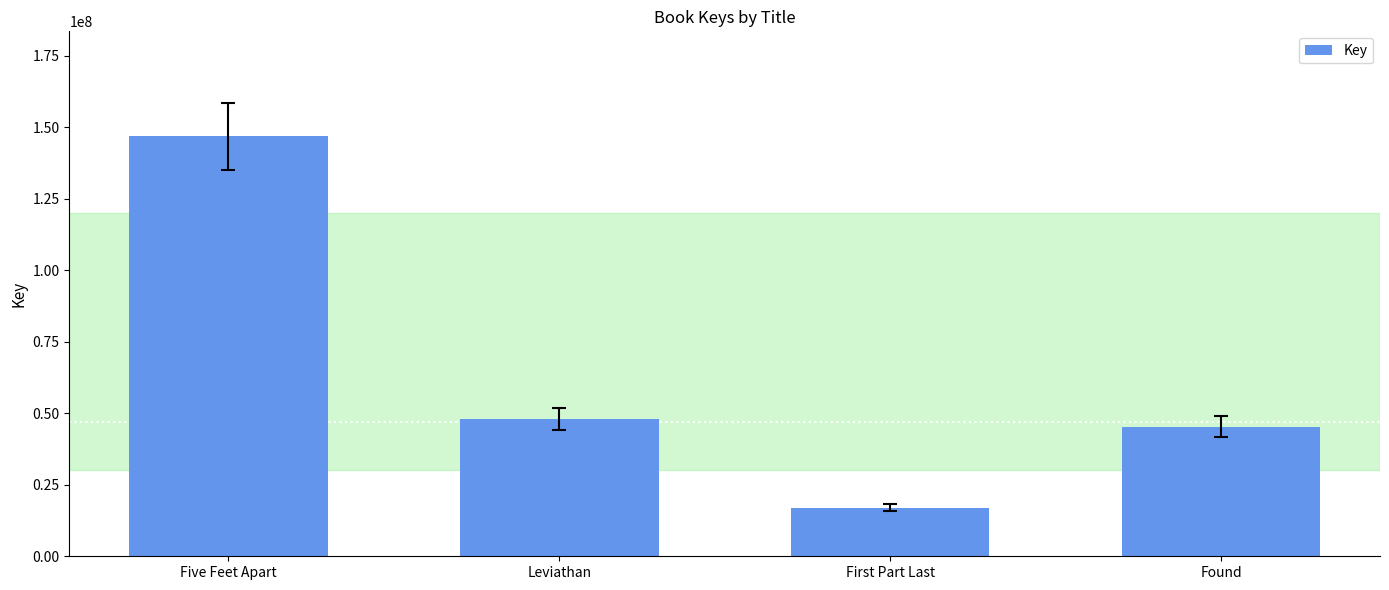

List the labels in order of value, smallest first.

First Part Last, Found, Leviathan, Five Feet Apart